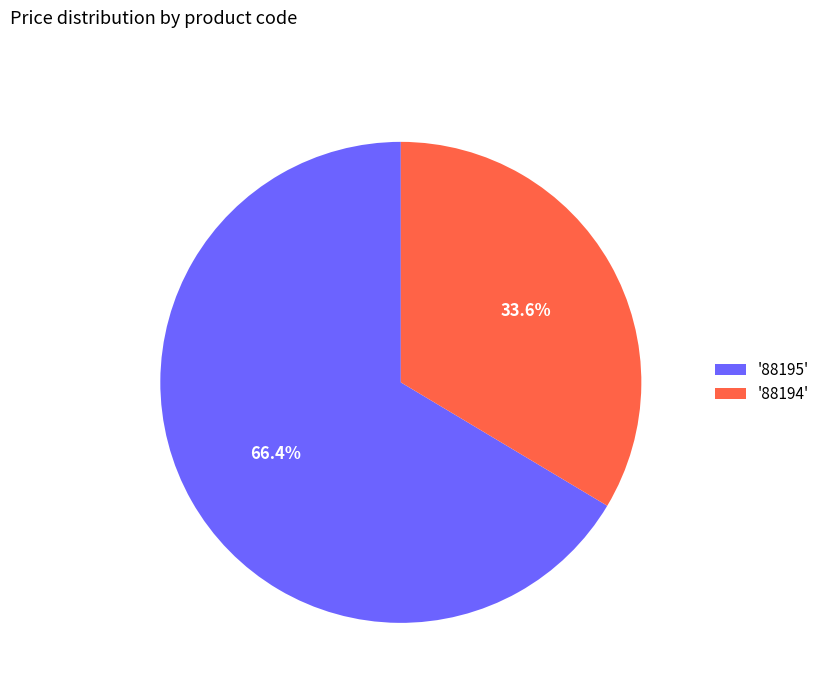

Approximately how many times larger is the value at '88194' compared to '88195'?

0.5